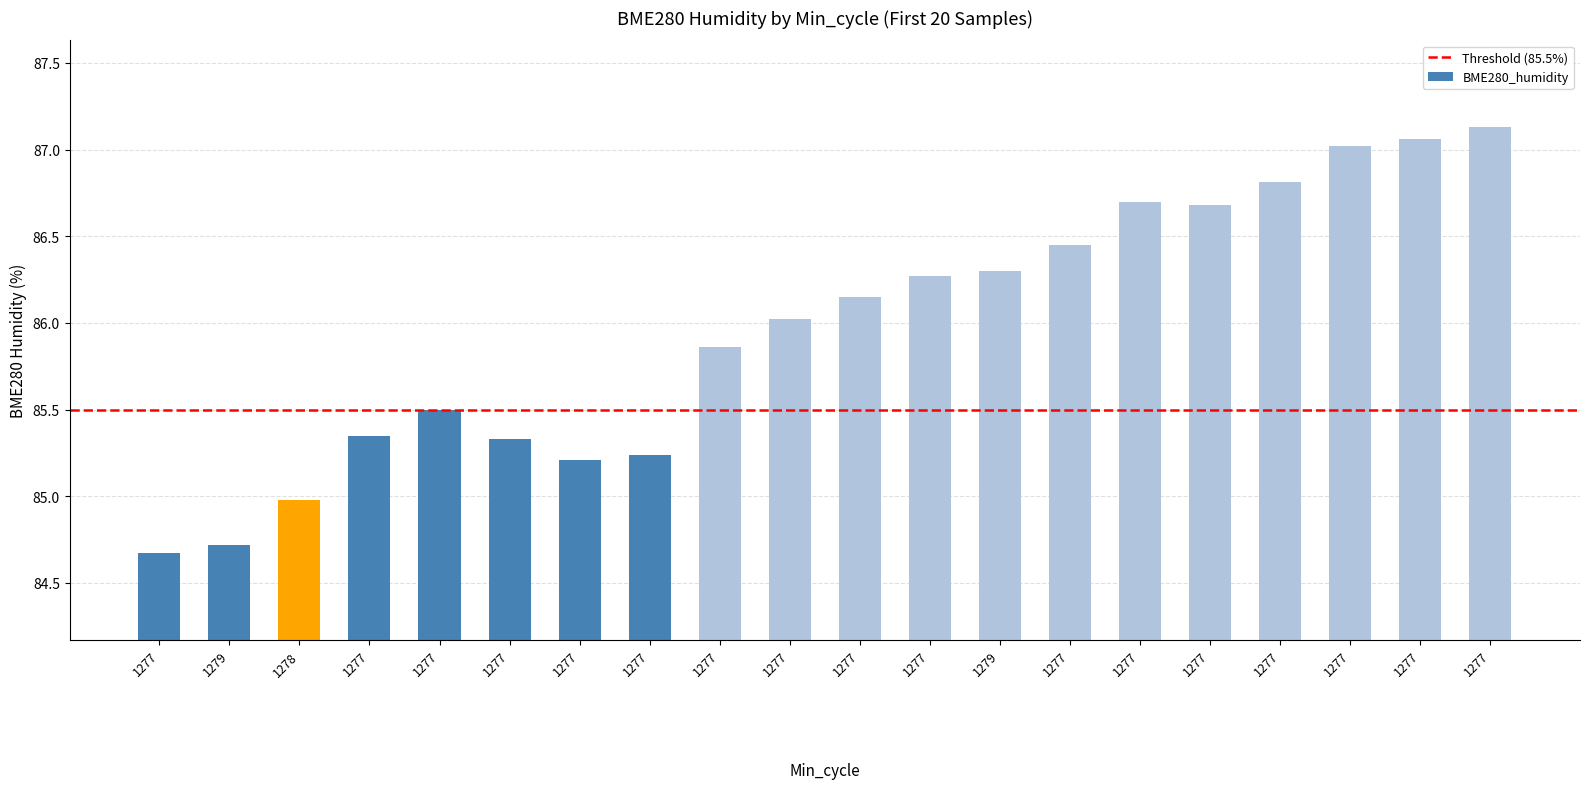

Rank the categories by value from highest to lowest.

1277, 1277, 1277, 1277, 1277, 1277, 1277, 1279, 1277, 1277, 1277, 1277, 1277, 1277, 1277, 1277, 1277, 1278, 1279, 1277